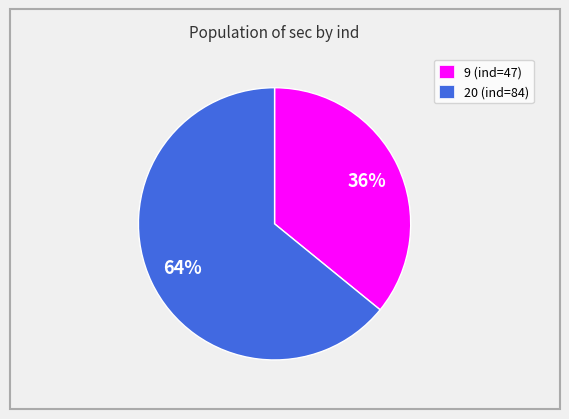

What is the ratio of the value at 20 to the value at 9?

1.8